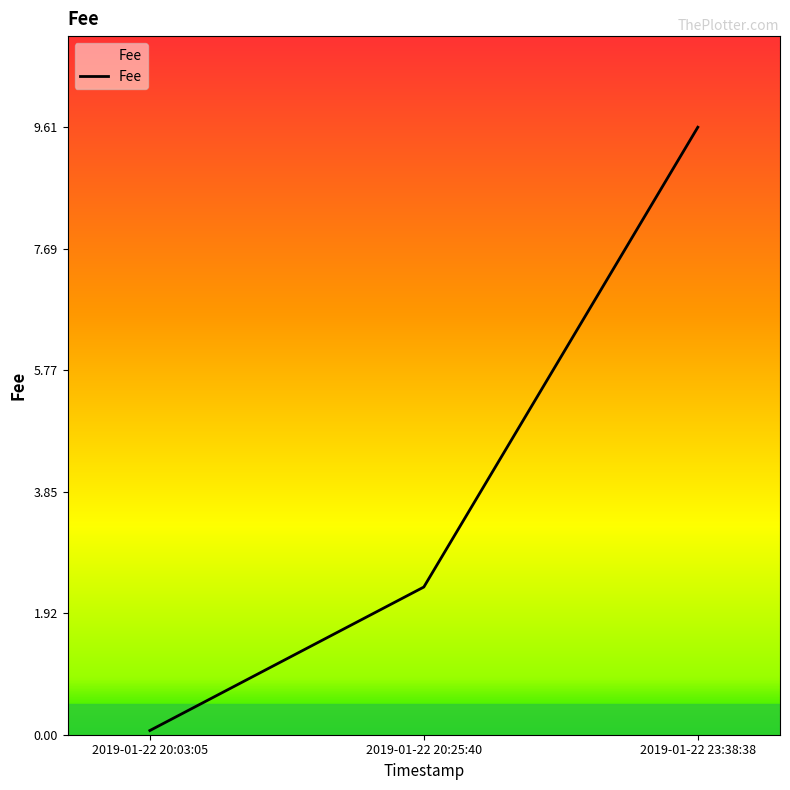

At which label is the value closest to 4?

2019-01-22 20:25:40